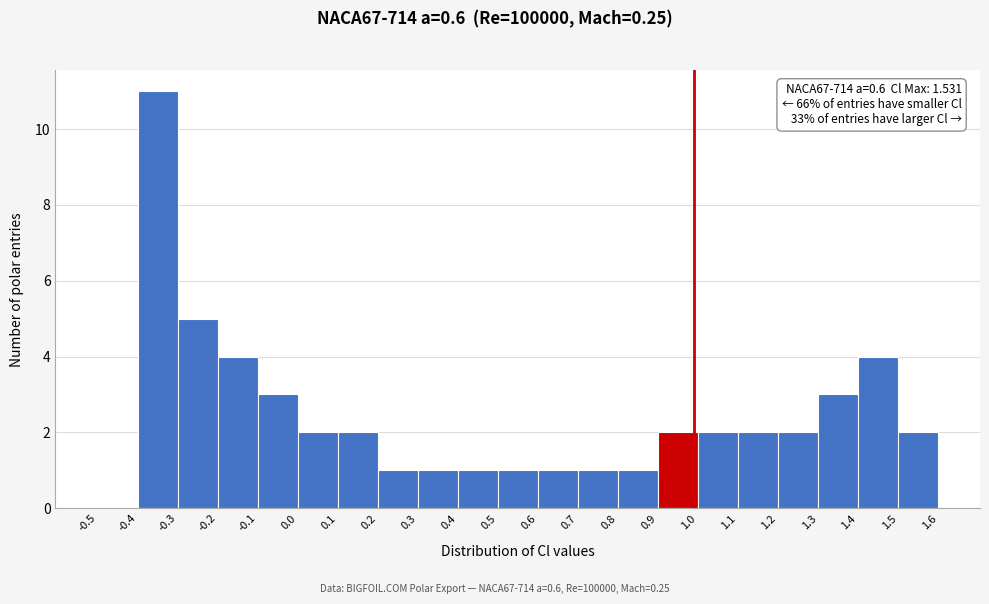

Over which range of the x-axis is the bar tallest?

-0.4 to -0.3